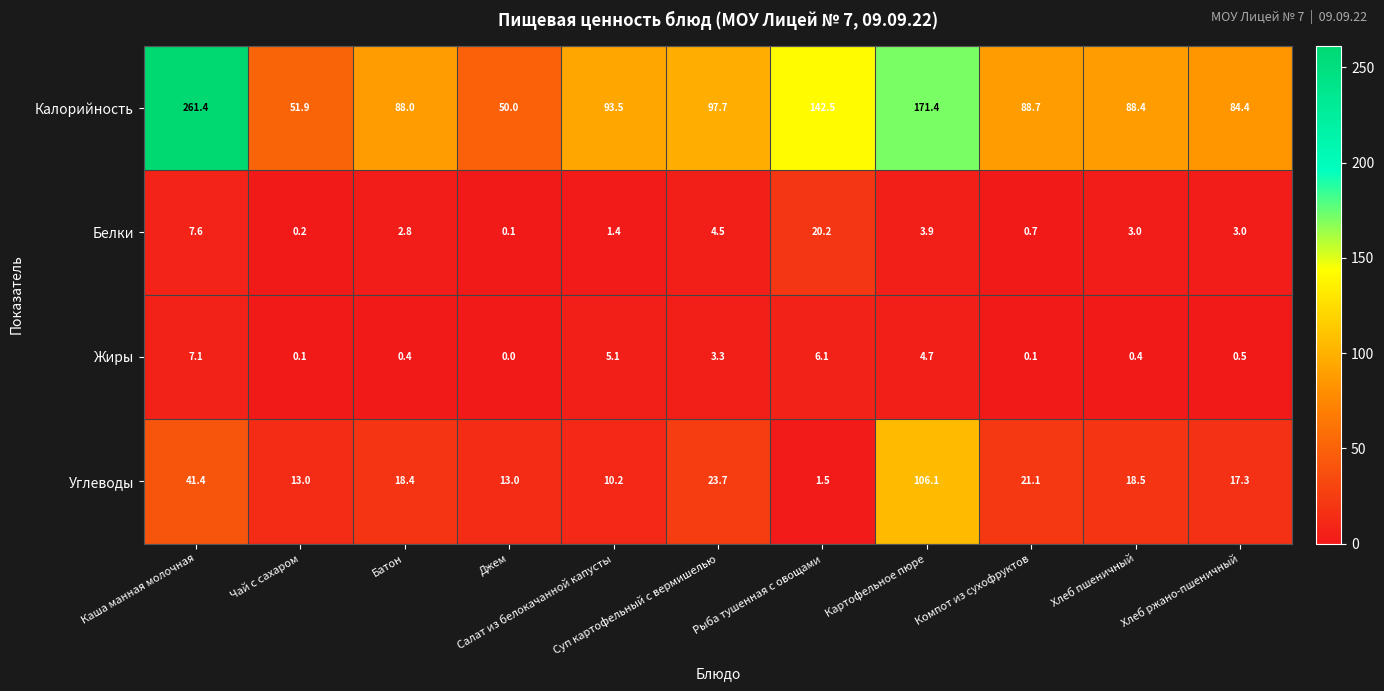

What is the total value across all series at Джем?

63.1